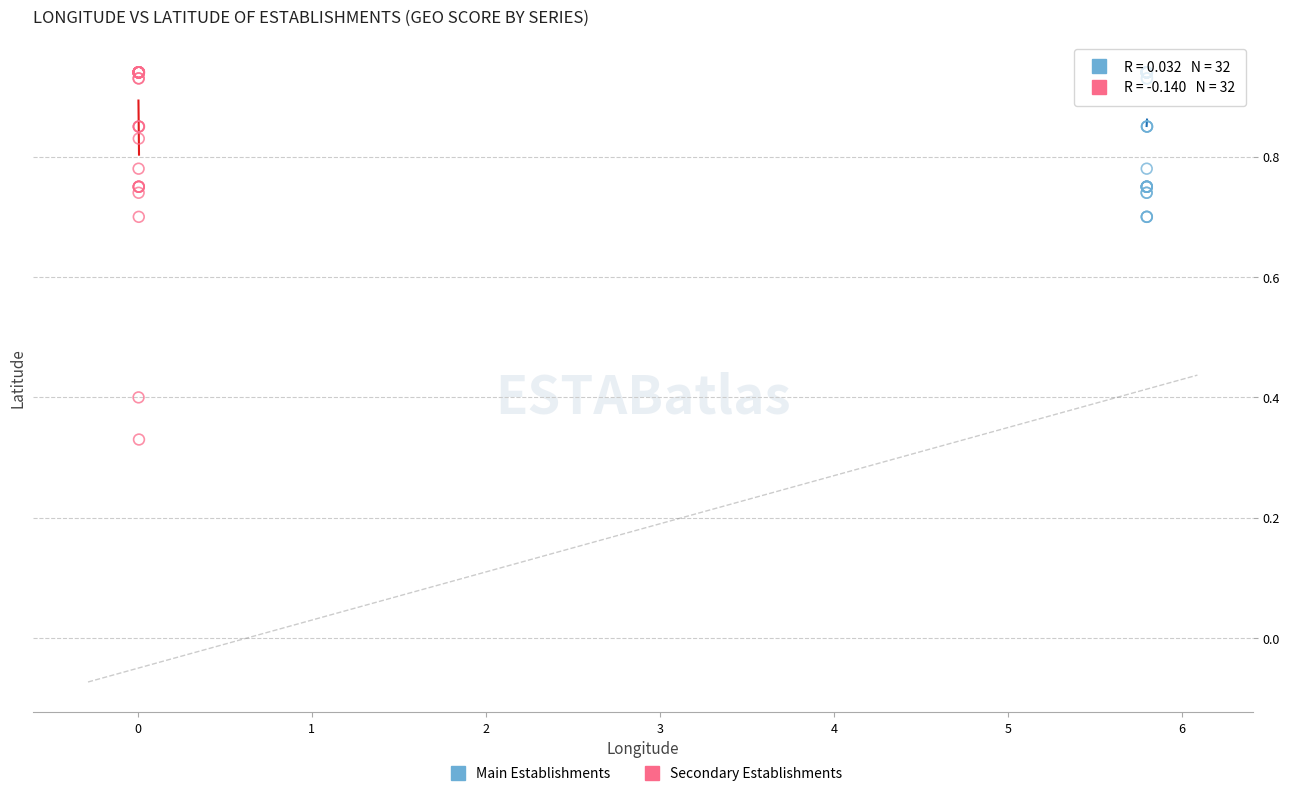

Which series reaches the minimum Y coordinate?

Secondary Establishments